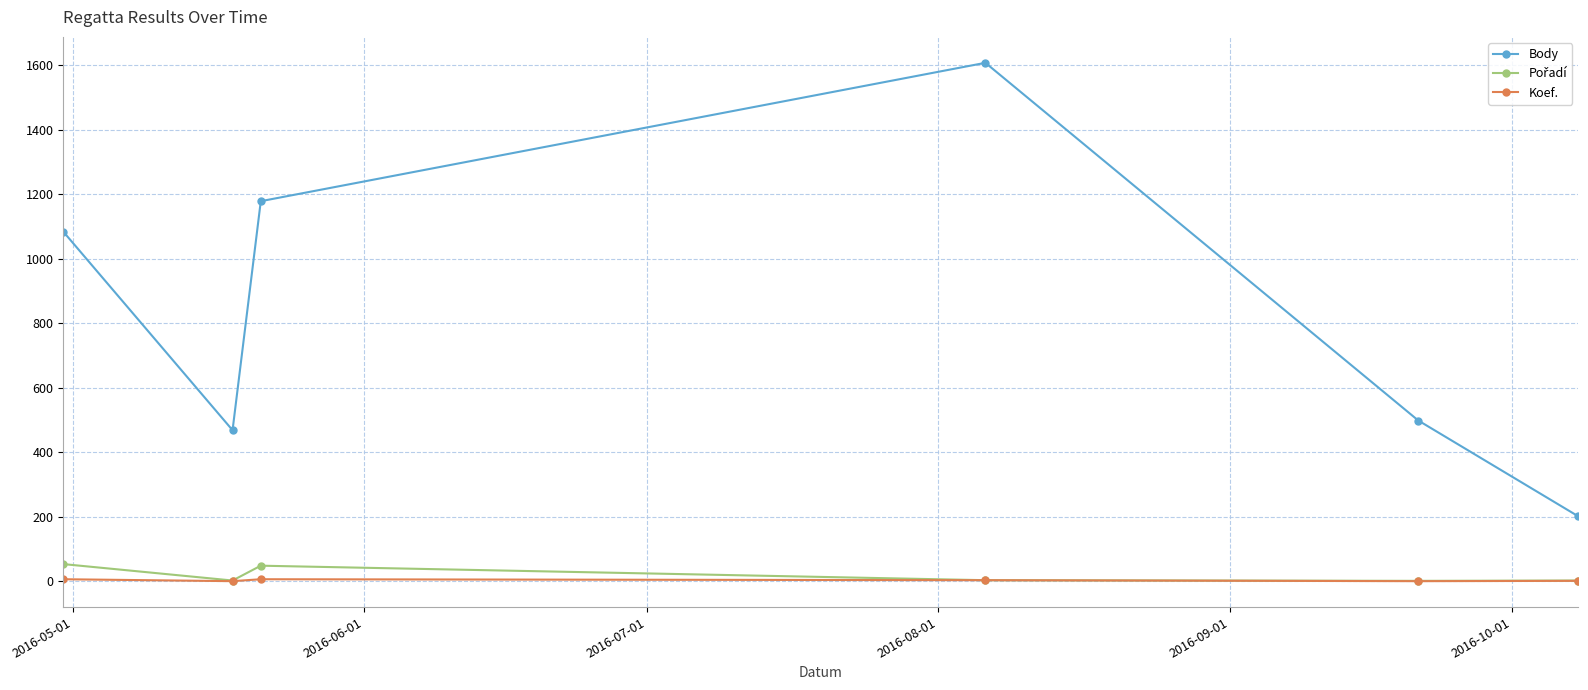

In Body, how many points are lower than both neighbors (excluding endpoints)?

1